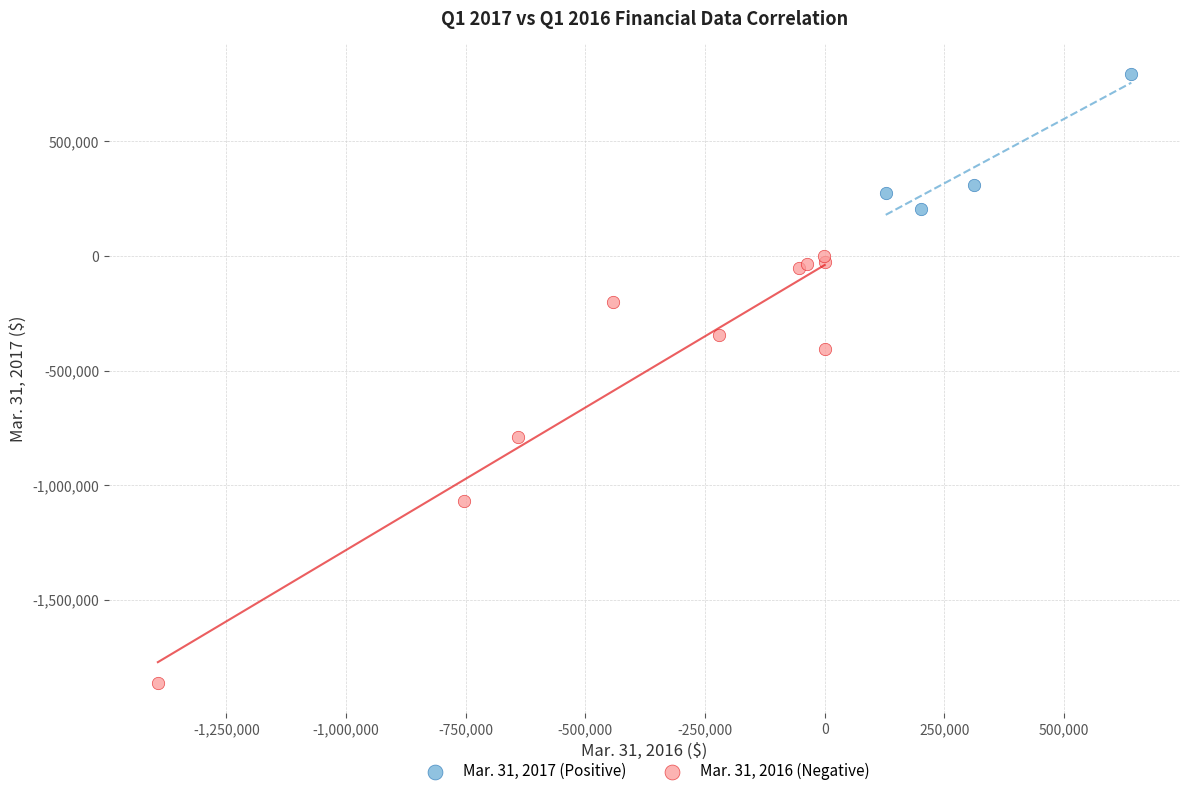

Which series has the largest Y range (max minus min)?

Mar. 31, 2016 (Negative)